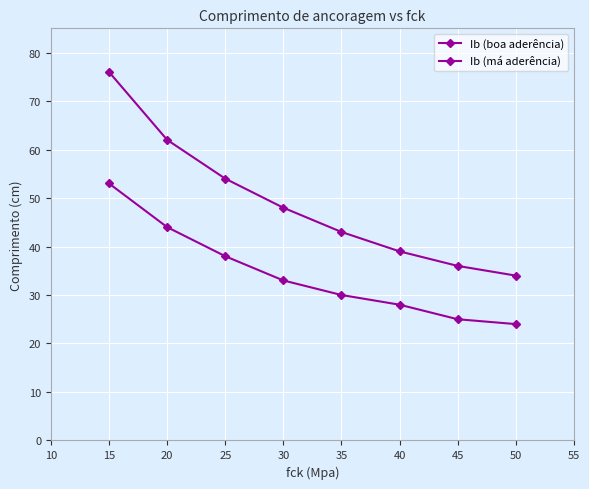

Is this an area chart (filled region under the line)?

No